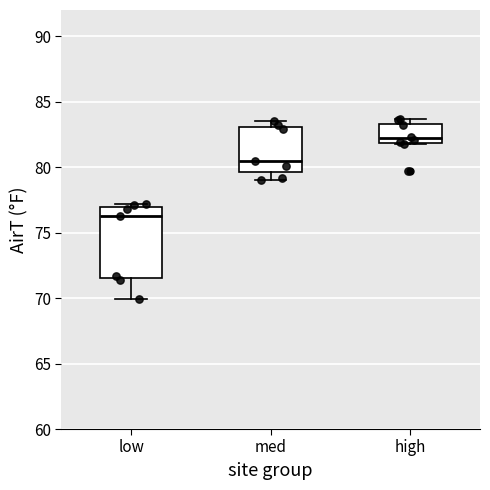

Which box is the tallest, from its lower edge to its upper edge?

low